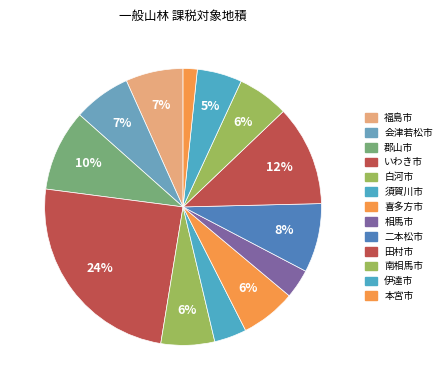

How many segments does this pie chart have?

13